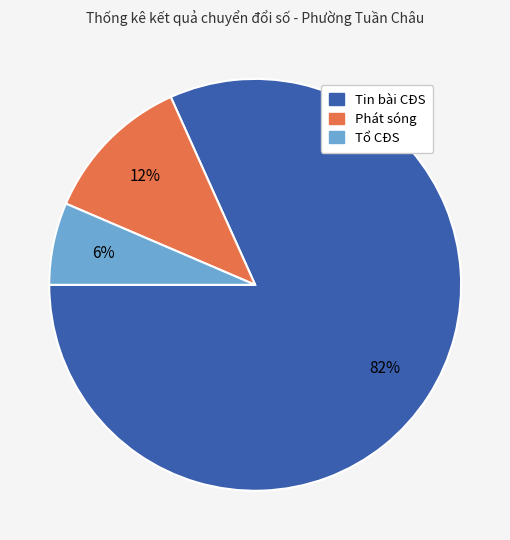

Is there any slice that represents more than half of the pie?

Yes